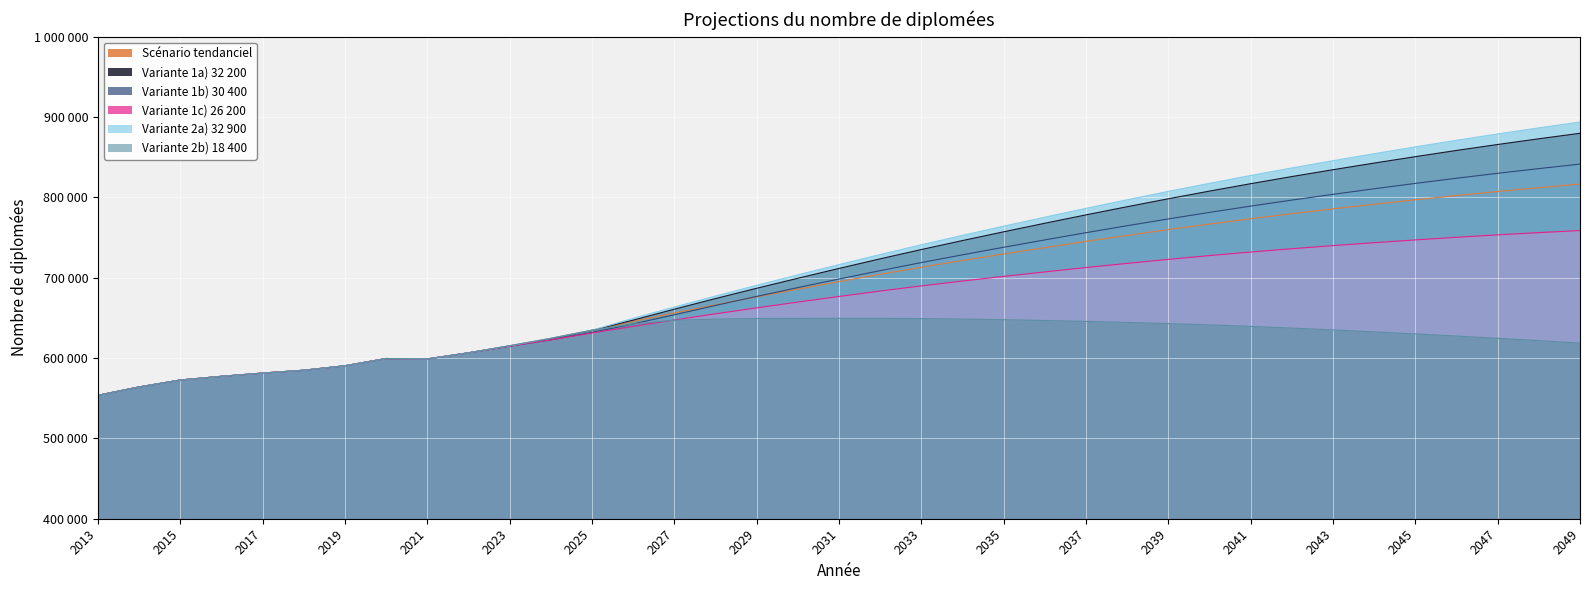

True or false: Variante 1b) 30 400 has a value of 181989.5 at 2020.

False